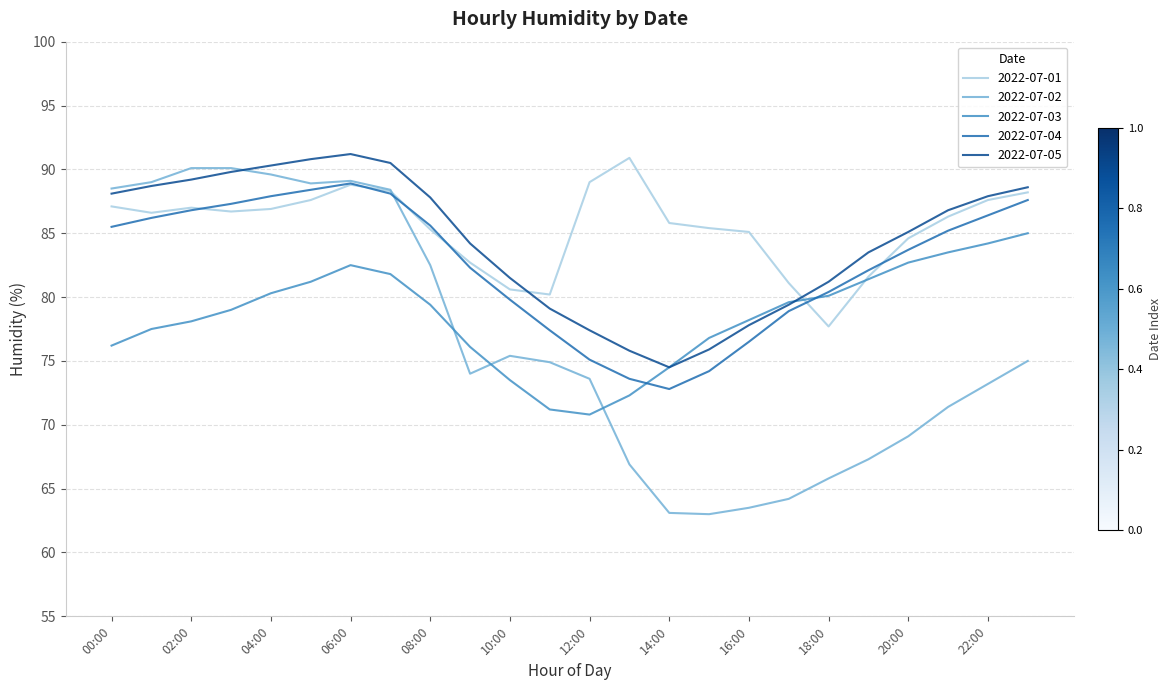

Which series has the widest spread of values?

2022-07-02